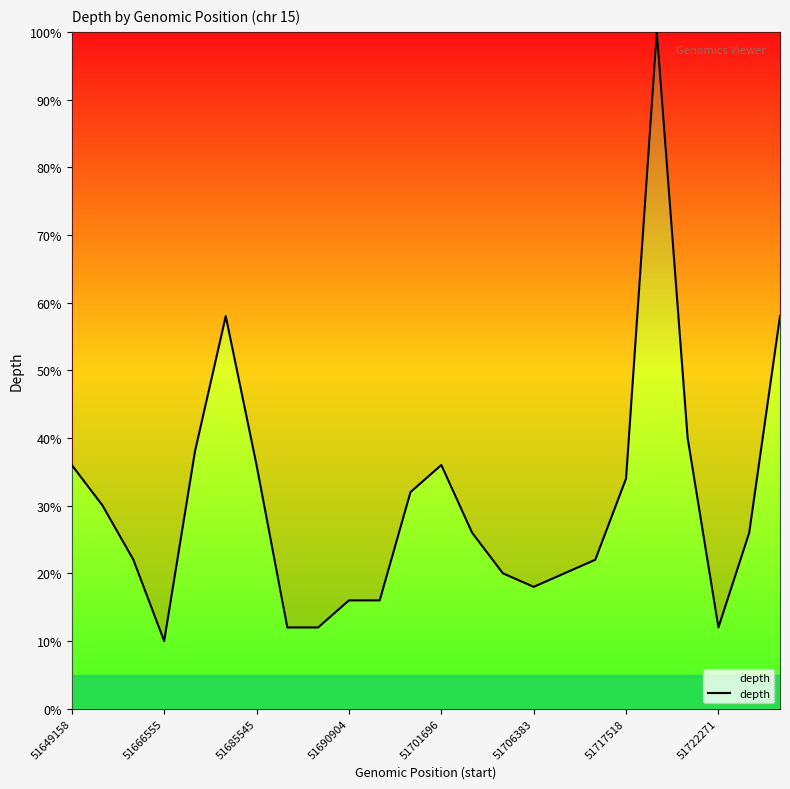

What is the greatest value displayed?

100.0